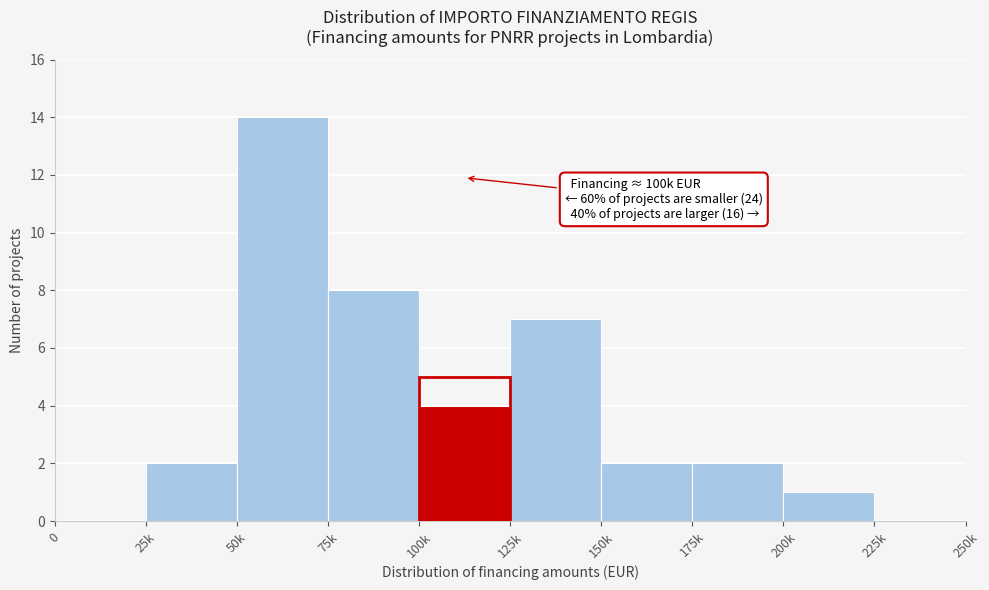

Reading left to right, list all the values displayed in this chart.

0=0	25k=2	50k=14	75k=8	100k=4	125k=7	150k=2	175k=2	200k=1	225k=0